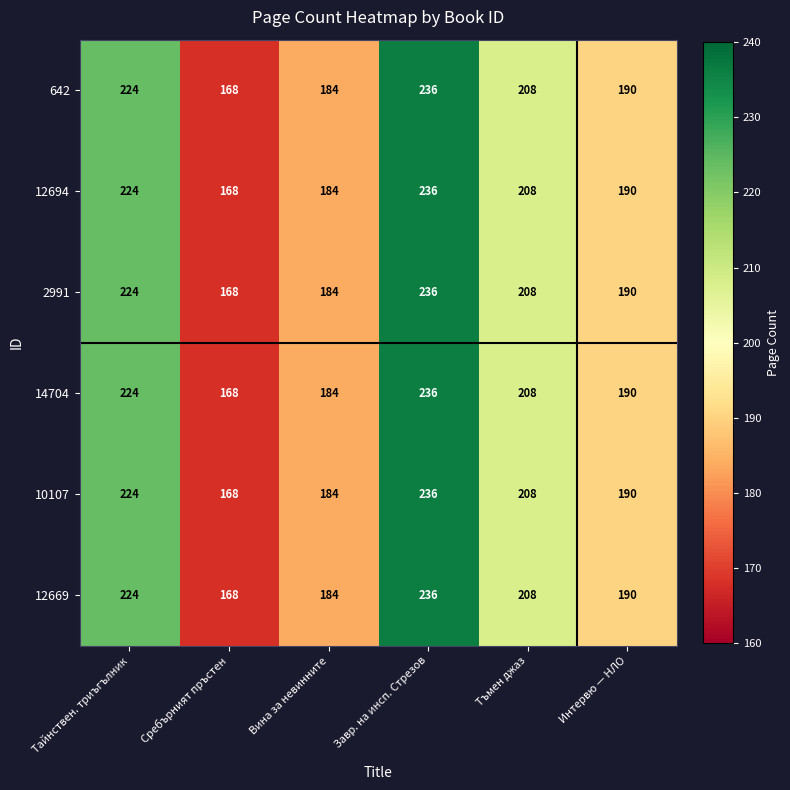

True or false: 14704 has a value of 88 at Интервю — НЛО.

False